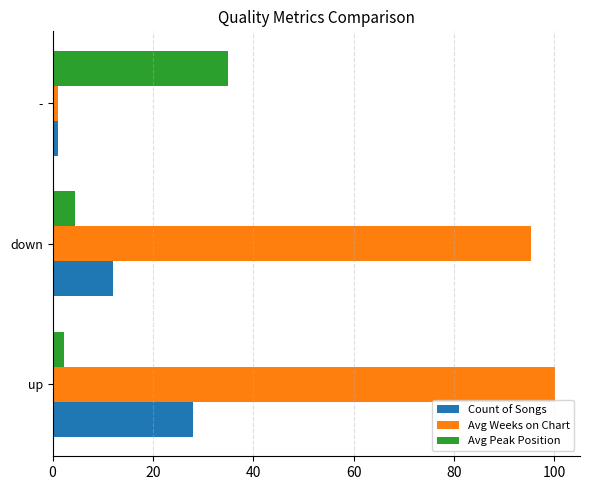

List the series in order of their peak value, highest first.

Avg Weeks on Chart, Avg Peak Position, Count of Songs